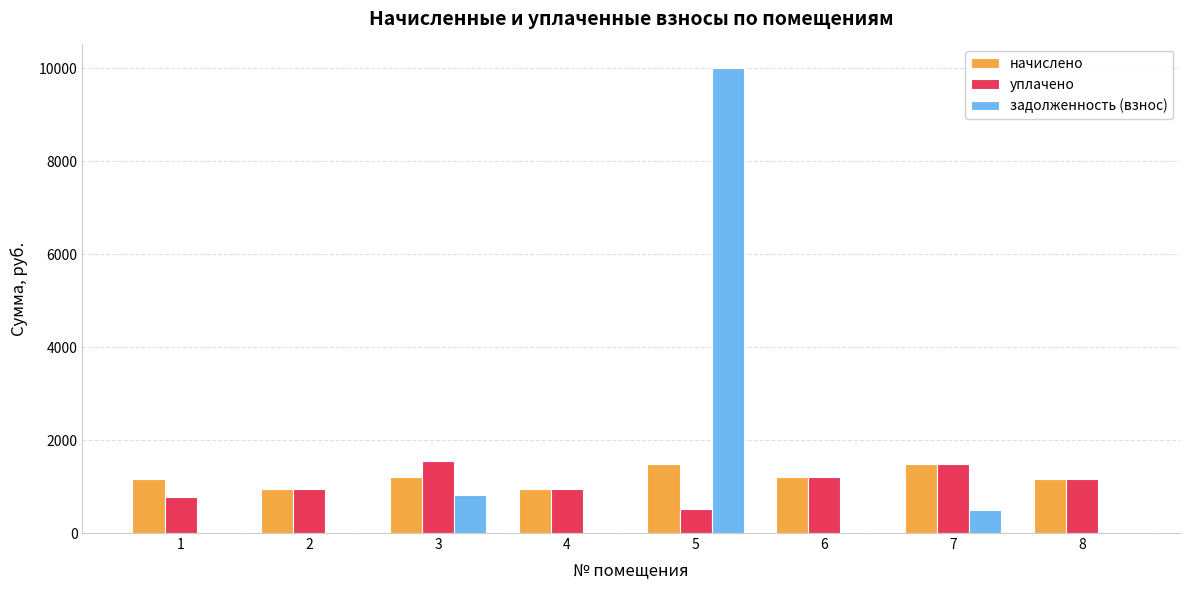

What is the total value across all series at 6?

2397.5